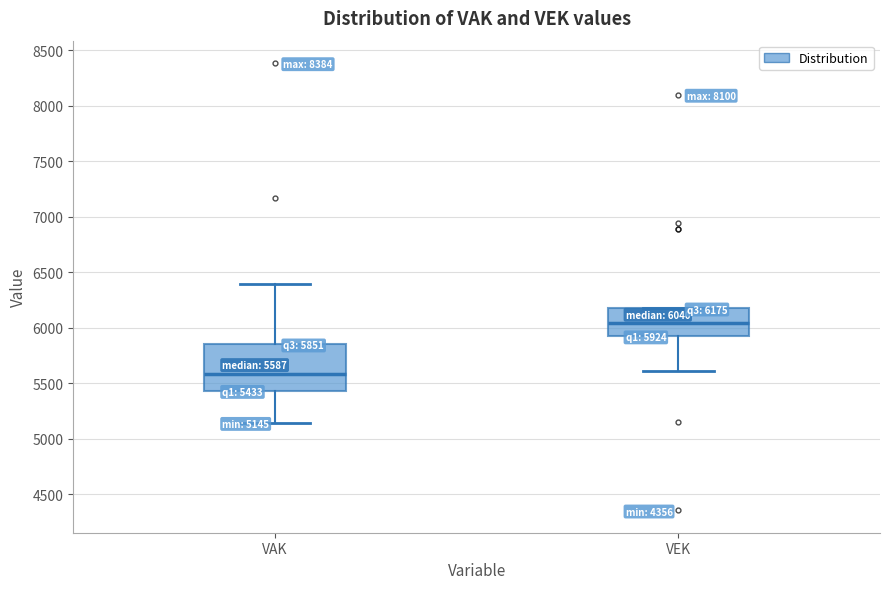

Comparing the boxes themselves (not the whiskers), which one is the tallest?

VAK